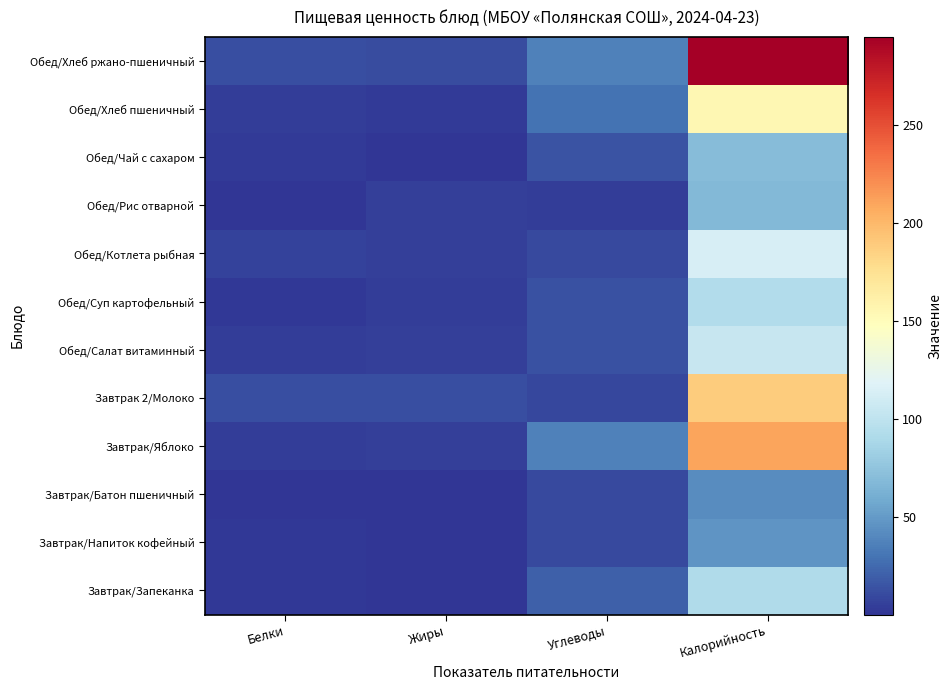

Count the number of data series in this chart.

12